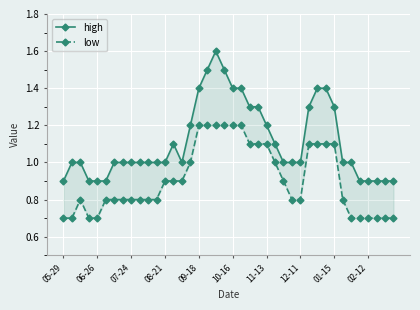

What position from the right is 02-12?

4